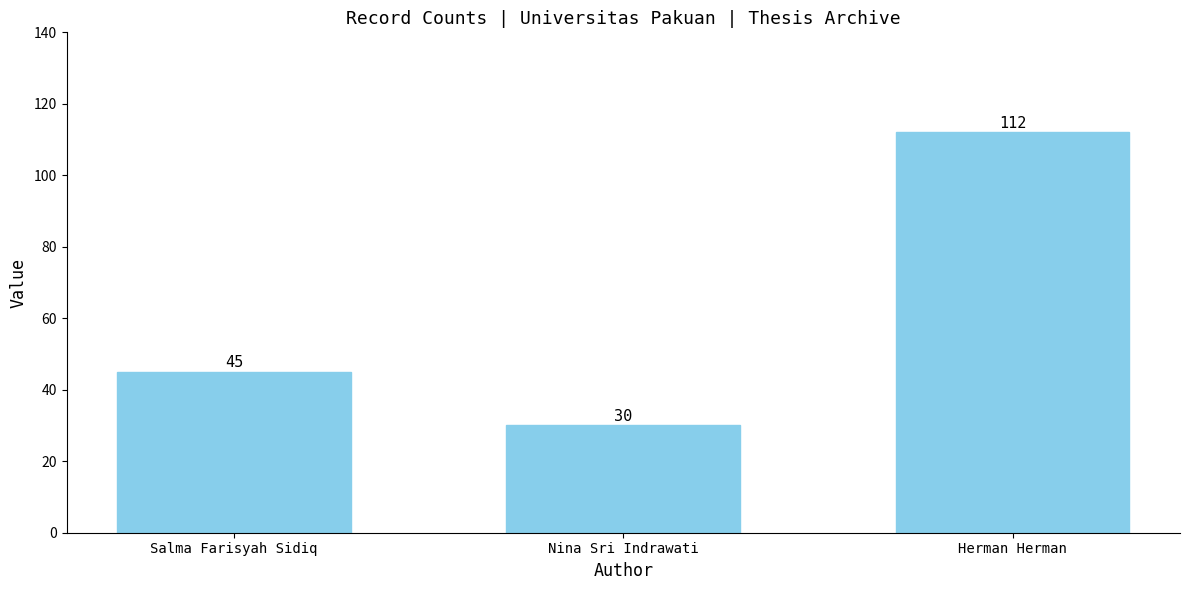

What is the label of the 2nd bar from the left?

Nina Sri Indrawati